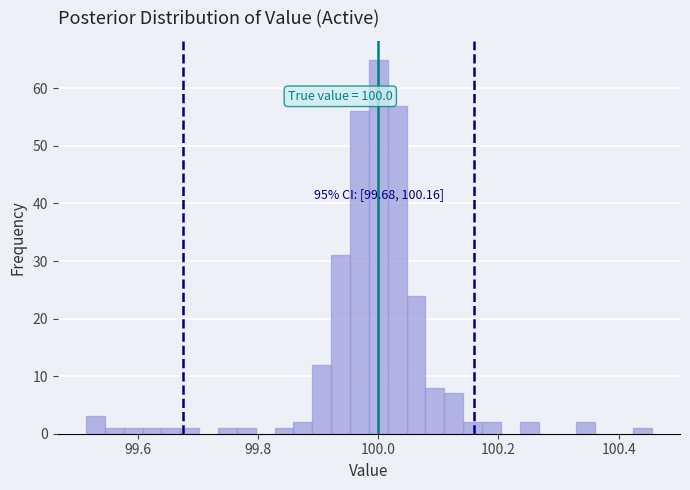

Around what value on the x-axis is the tallest bar? Give the approximate position of its centre, as read against the axis.

100.00